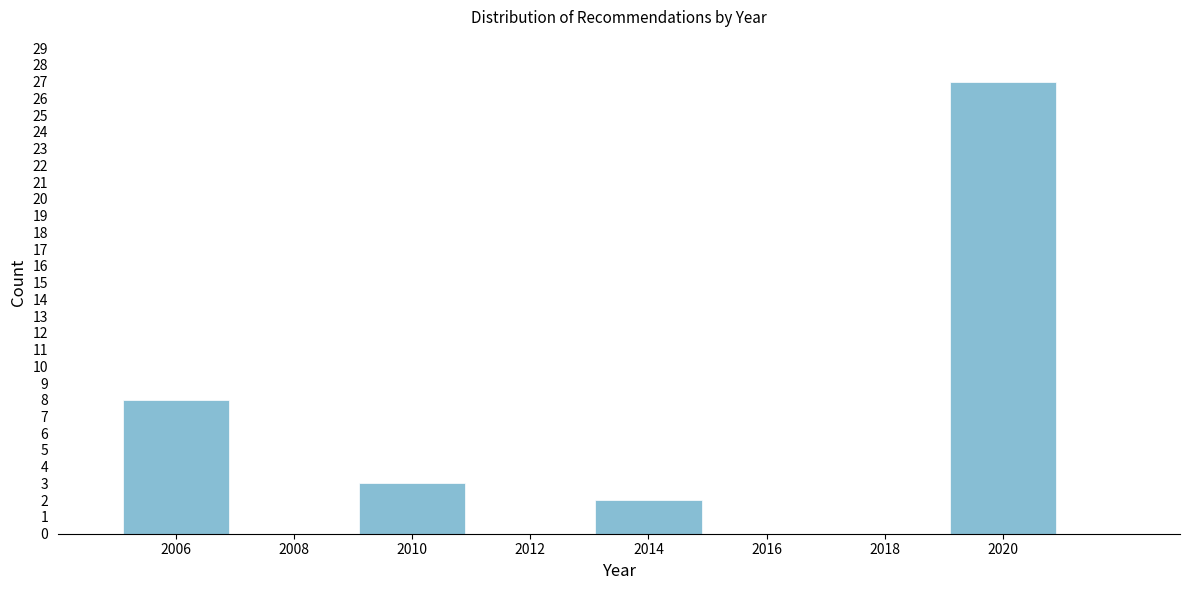

Reading left to right, list all the values displayed in this chart.

2006=8	2008=0	2010=3	2012=0	2014=2	2016=0	2018=0	2020=27